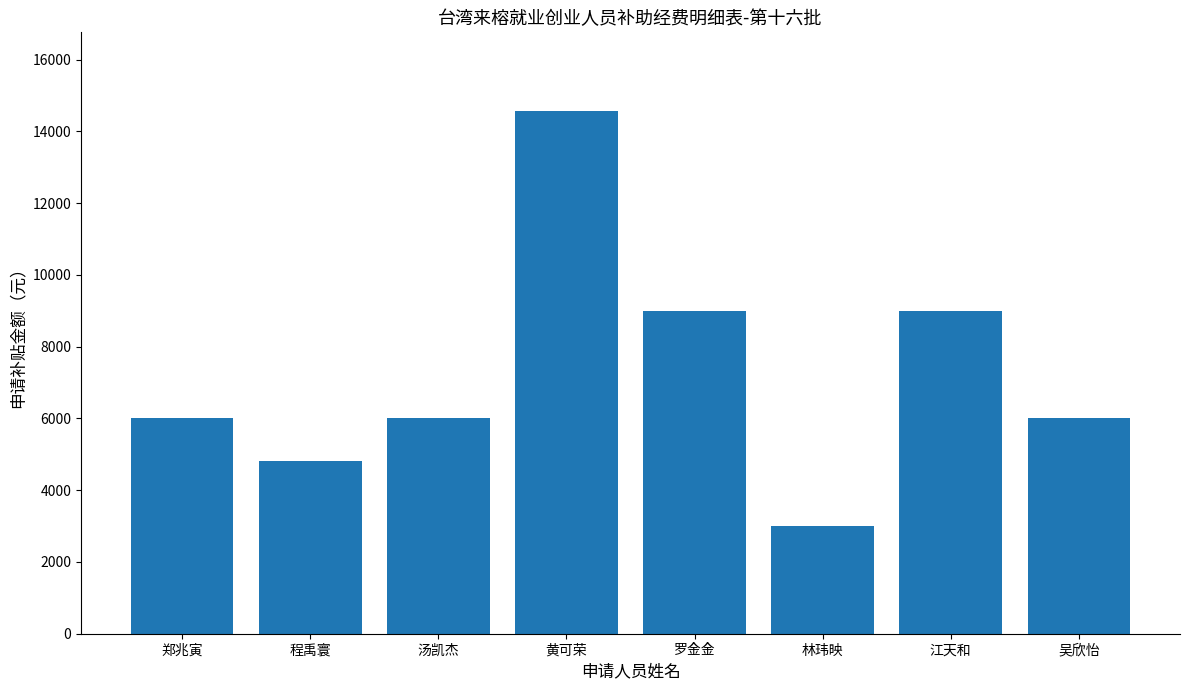

At which category does the chart reach its minimum across all series?

林玮映